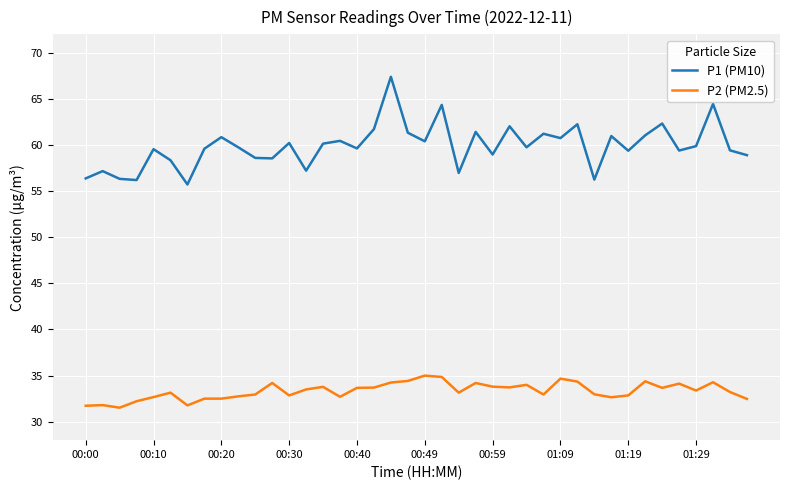

True or false: P2 (PM2.5) and P1 (PM10) cross at least once.

False